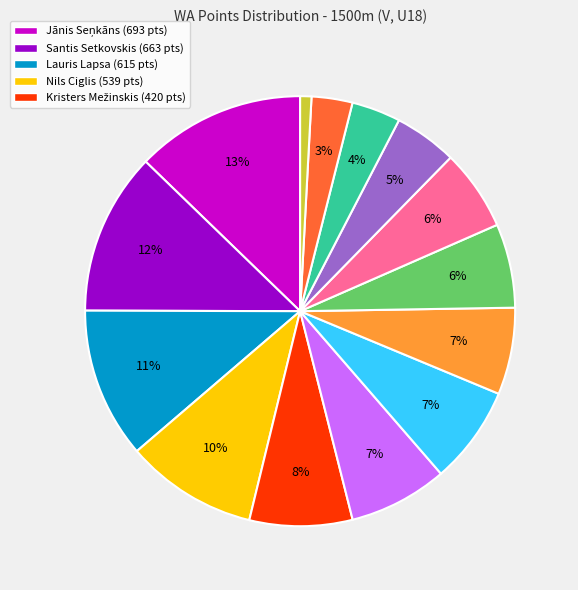

To the nearest percent, what is the average slice percentage?

7%